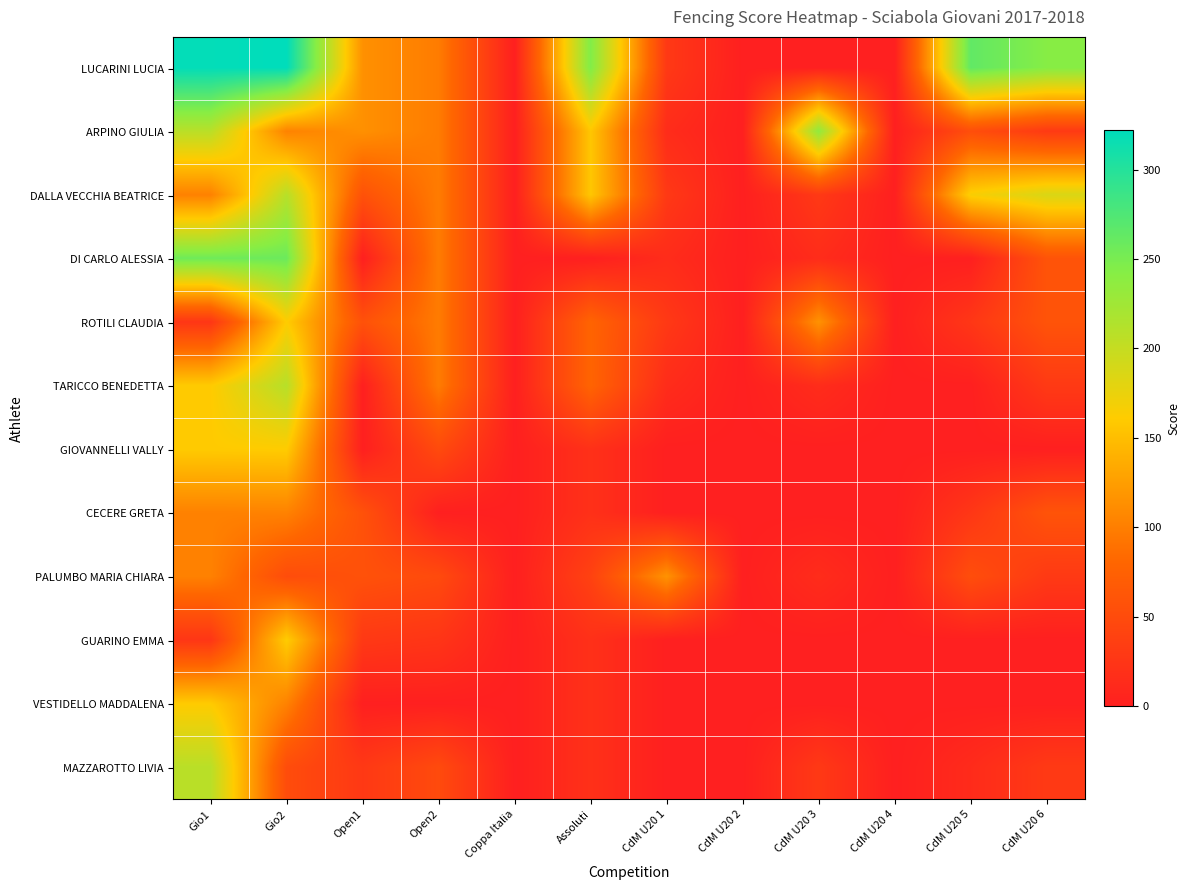

At how many categories does at least one series exceed 9?

9